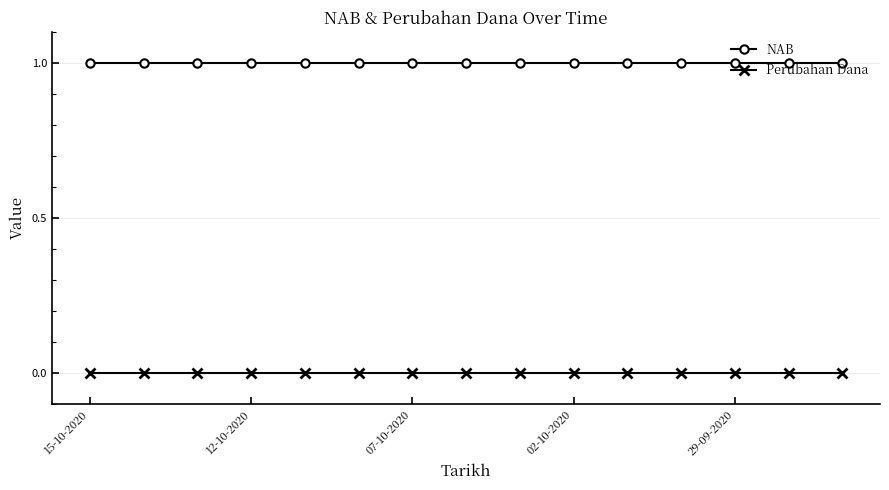

List the series in order of their peak value, lowest first.

Perubahan Dana, NAB